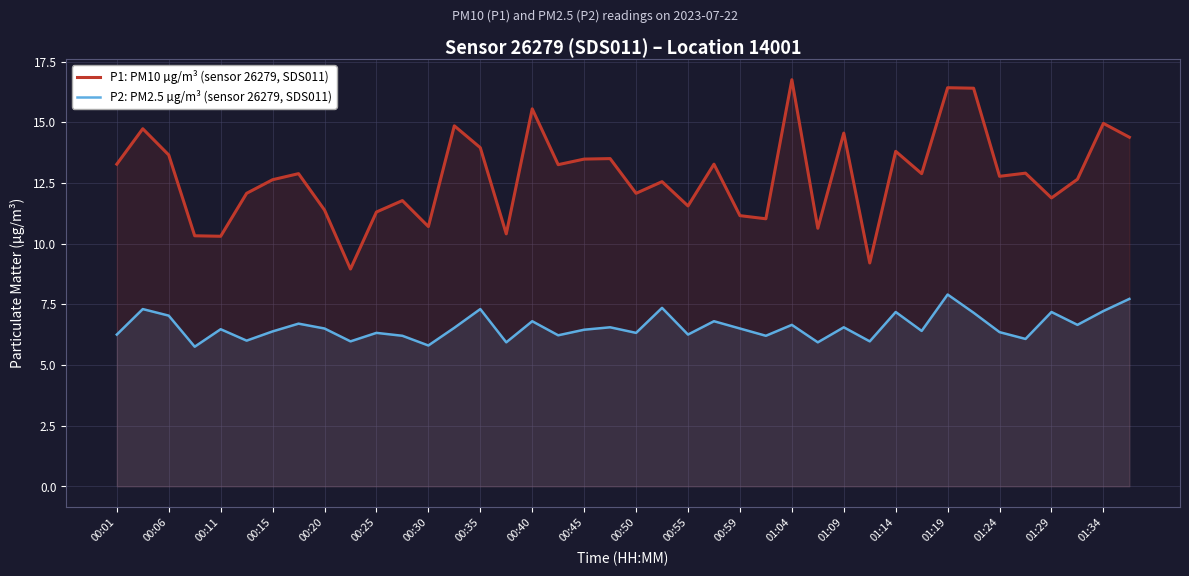

Which series has the largest range (max minus min)?

P1: PM10 µg/m³ (sensor 26279, SDS011)